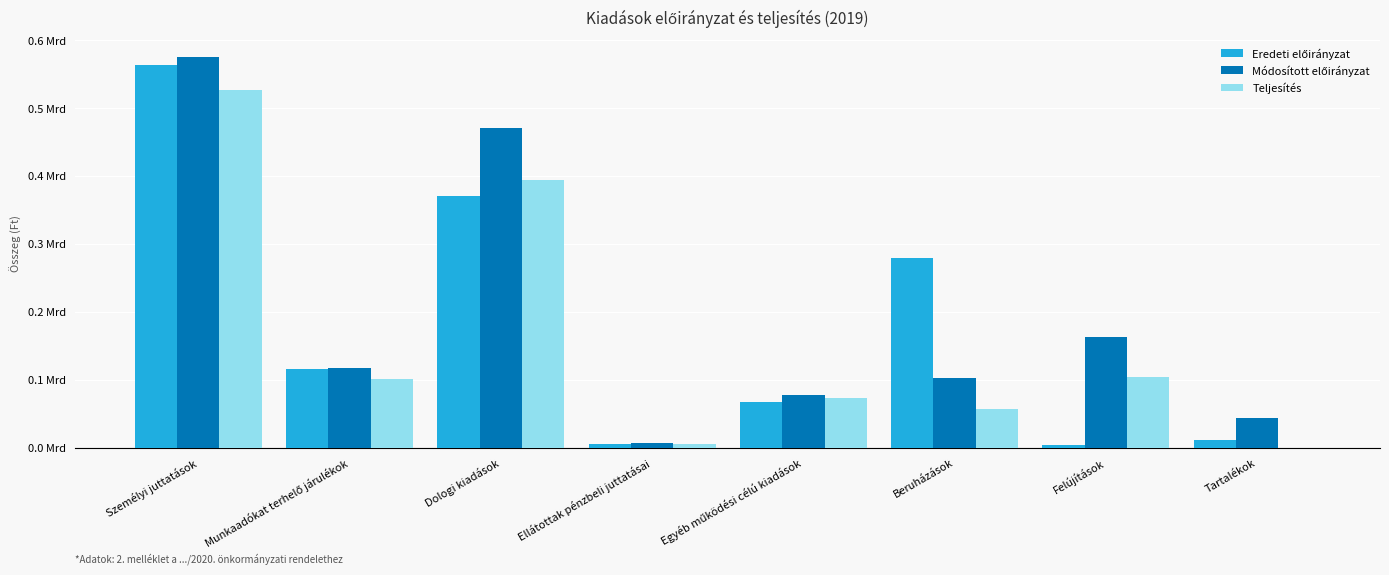

Does the chart contain stacked bars?

No